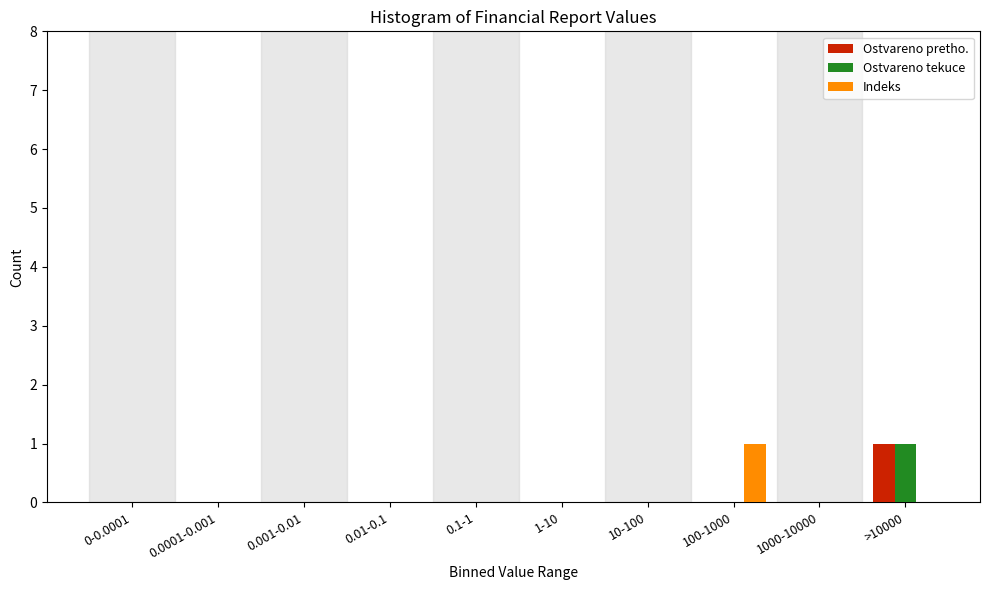

Reading left to right, transcribe all the data shown in this chart.

Ostvareno pretho.: 0-0.0001=0	0.0001-0.001=0	0.001-0.01=0	0.01-0.1=0	0.1-1=0	1-10=0	10-100=0	100-1000=0	1000-10000=0	>10000=1
Ostvareno tekuce: 0-0.0001=0	0.0001-0.001=0	0.001-0.01=0	0.01-0.1=0	0.1-1=0	1-10=0	10-100=0	100-1000=0	1000-10000=0	>10000=1
Indeks: 0-0.0001=0	0.0001-0.001=0	0.001-0.01=0	0.01-0.1=0	0.1-1=0	1-10=0	10-100=0	100-1000=1	1000-10000=0	>10000=0